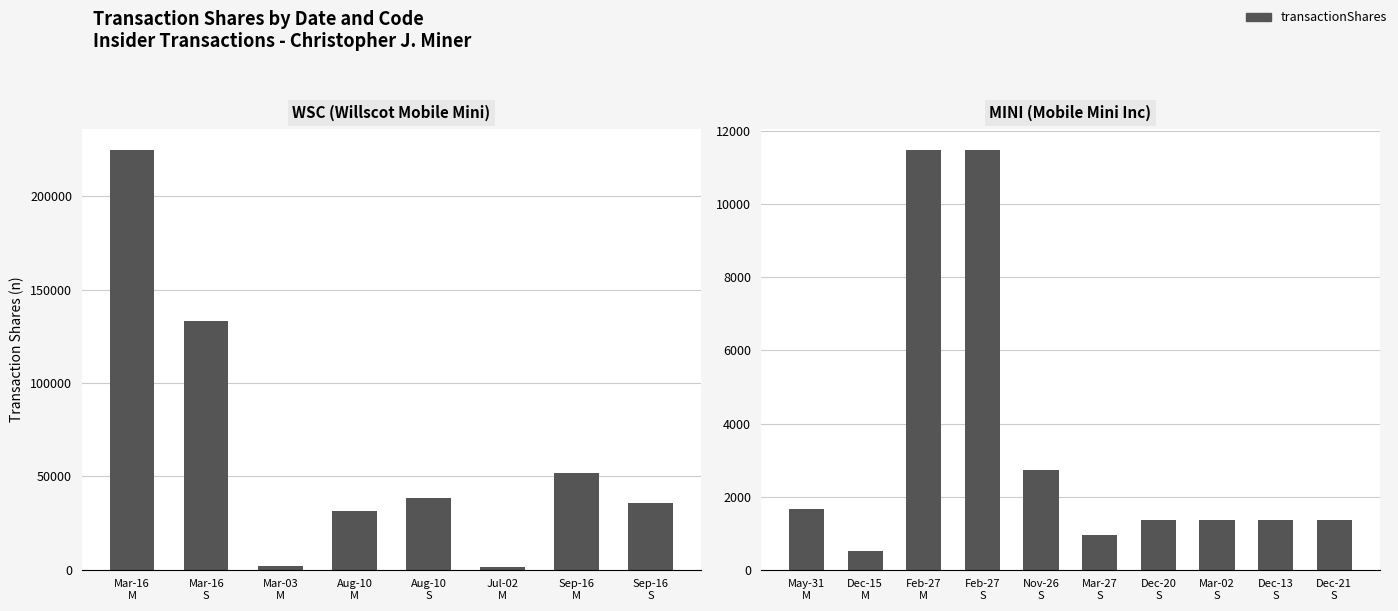

The value at Feb-27 M is 18396. True or false?

False